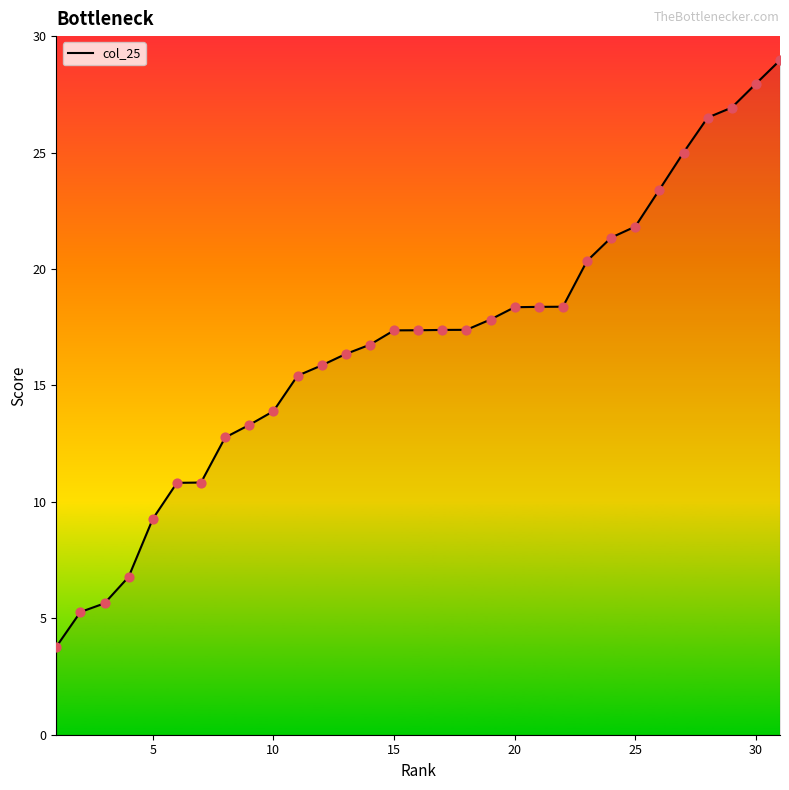

What is the maximum value shown in the chart?

29.0